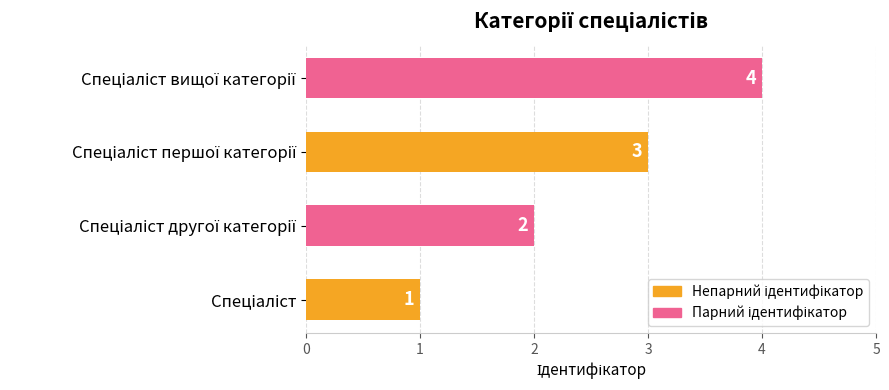

How many values are between 2 and 4?

3